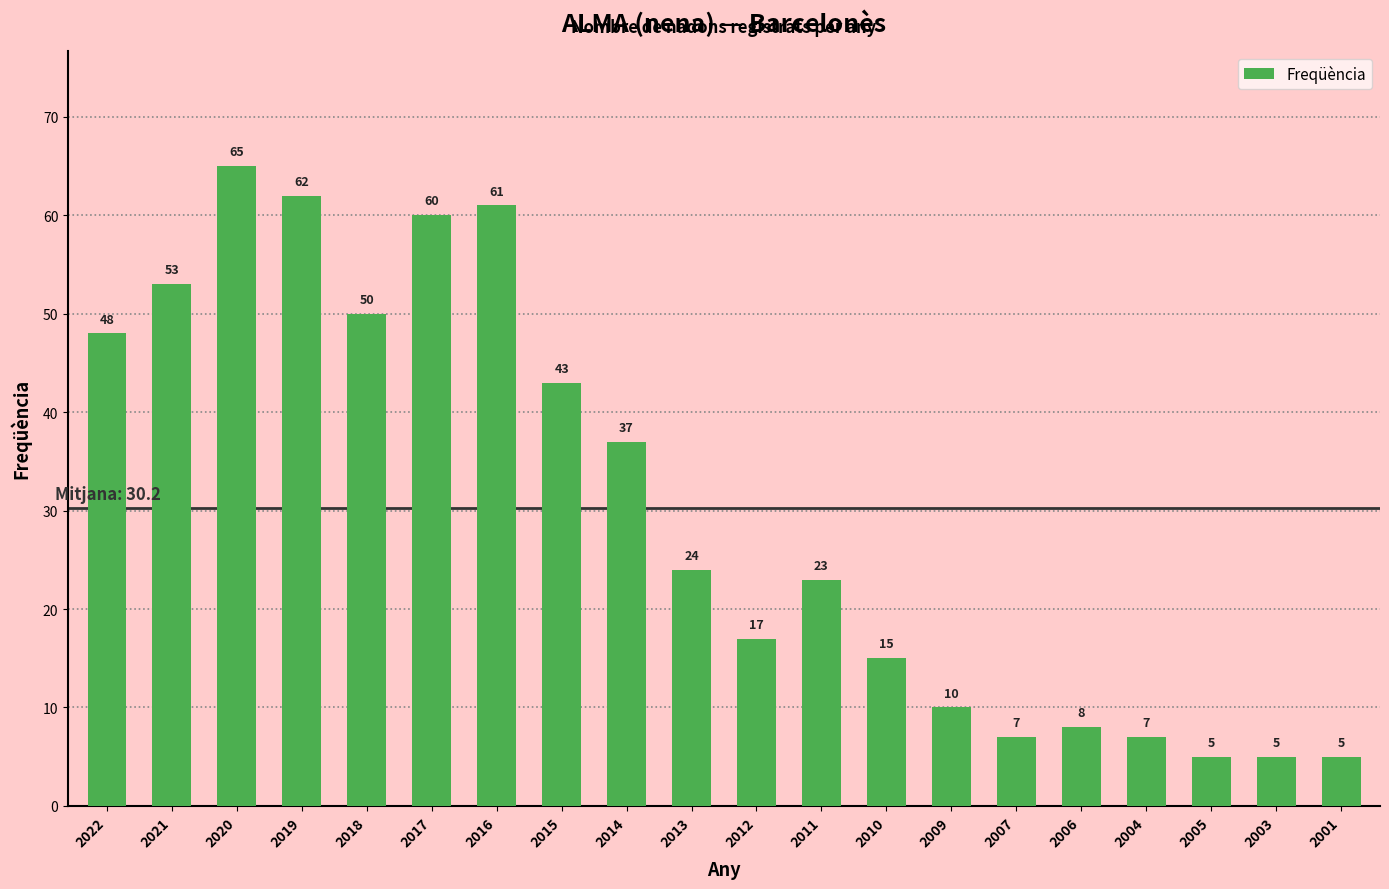

What is the difference between the second highest and second lowest values?

57